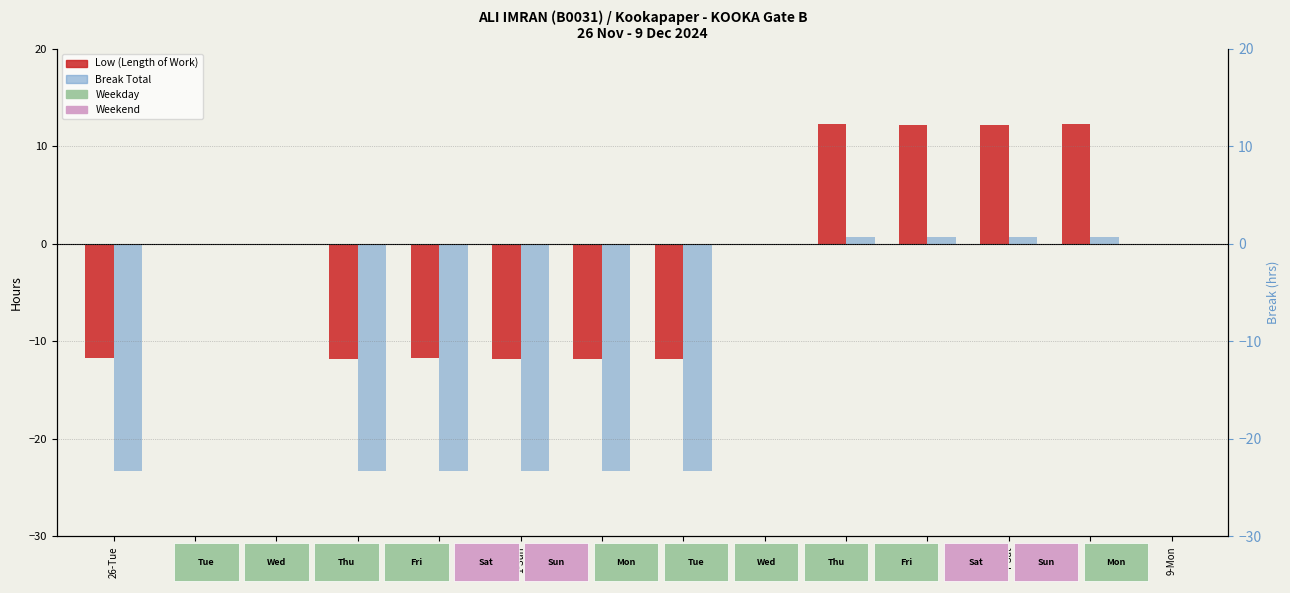

How many data points in Break Total are less than 0?

6